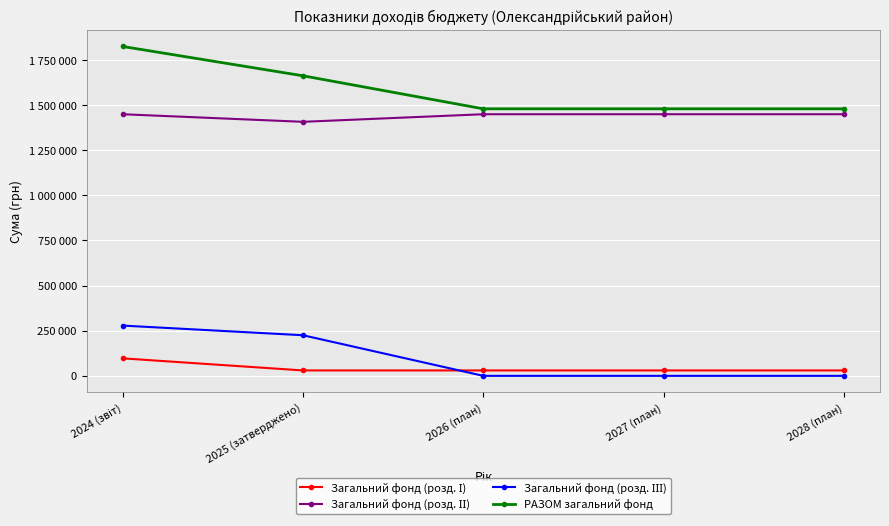

Is this an area chart (filled region under the line)?

No